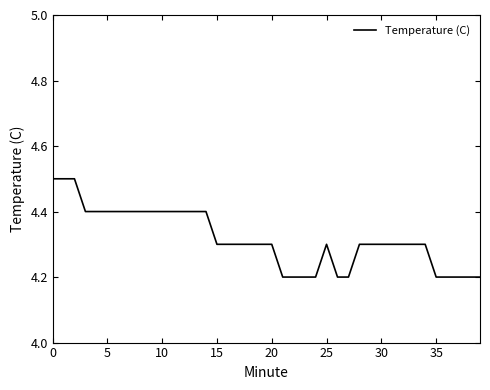

What is the smallest value displayed?

4.2